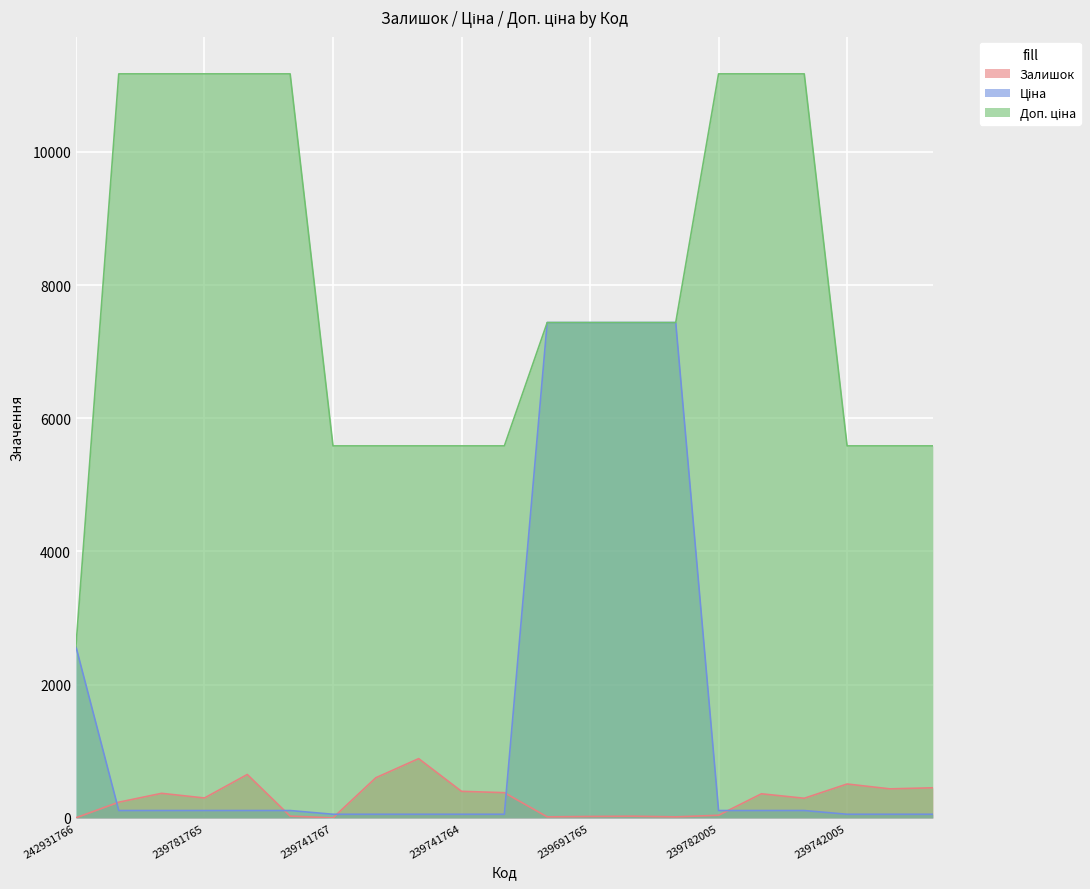

What is the highest value of the Ціна series?

7436.2